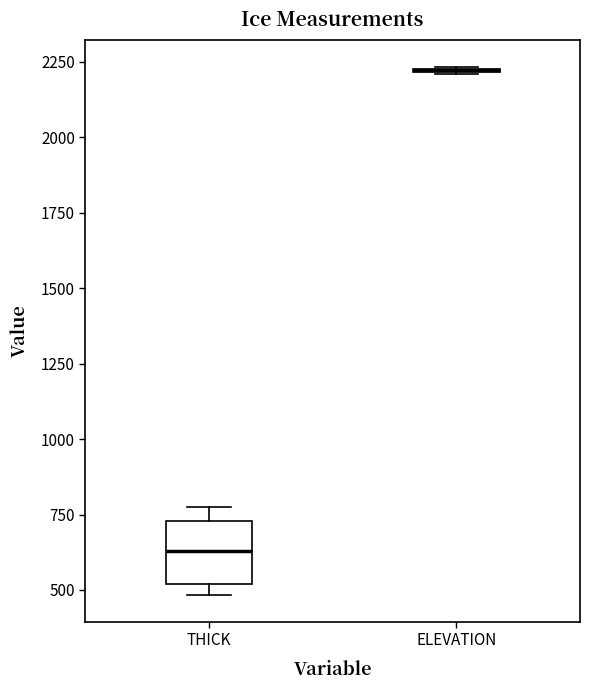

Reading left to right, read every box against the y-axis: the position of its median line, the range the box covers, and the ends of its whiskers. The values are not printed on the chart, so give them approximately, as read against the axis.

THICK: median 650, box 500 to 750, whiskers 500 (just below the box's lower edge) to 750 (just above the box's upper edge)
ELEVATION: box collapsed to a line at 2200, whiskers 2200 to 2250